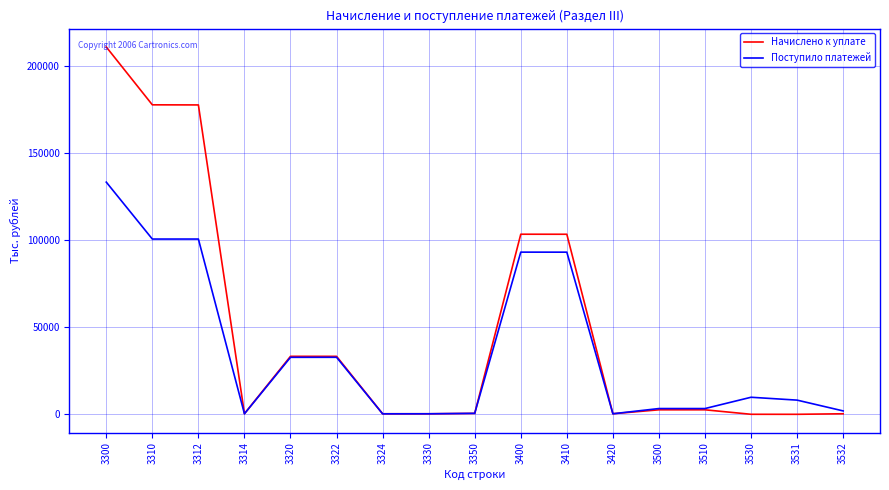

Which series has the widest spread of values?

Начислено к уплате